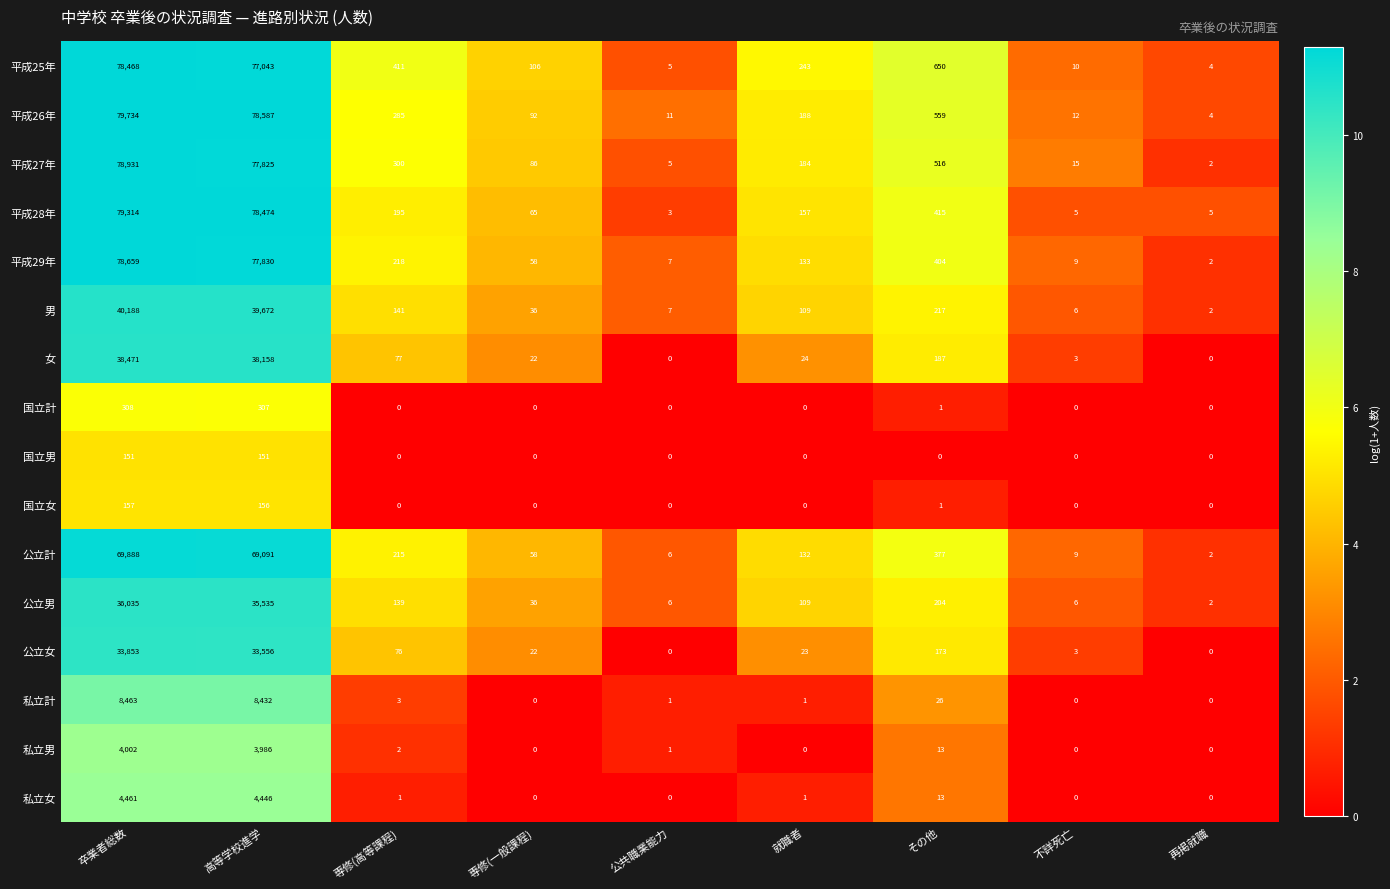

The value of 私立計 at 就職者 is 1. True or false?

True